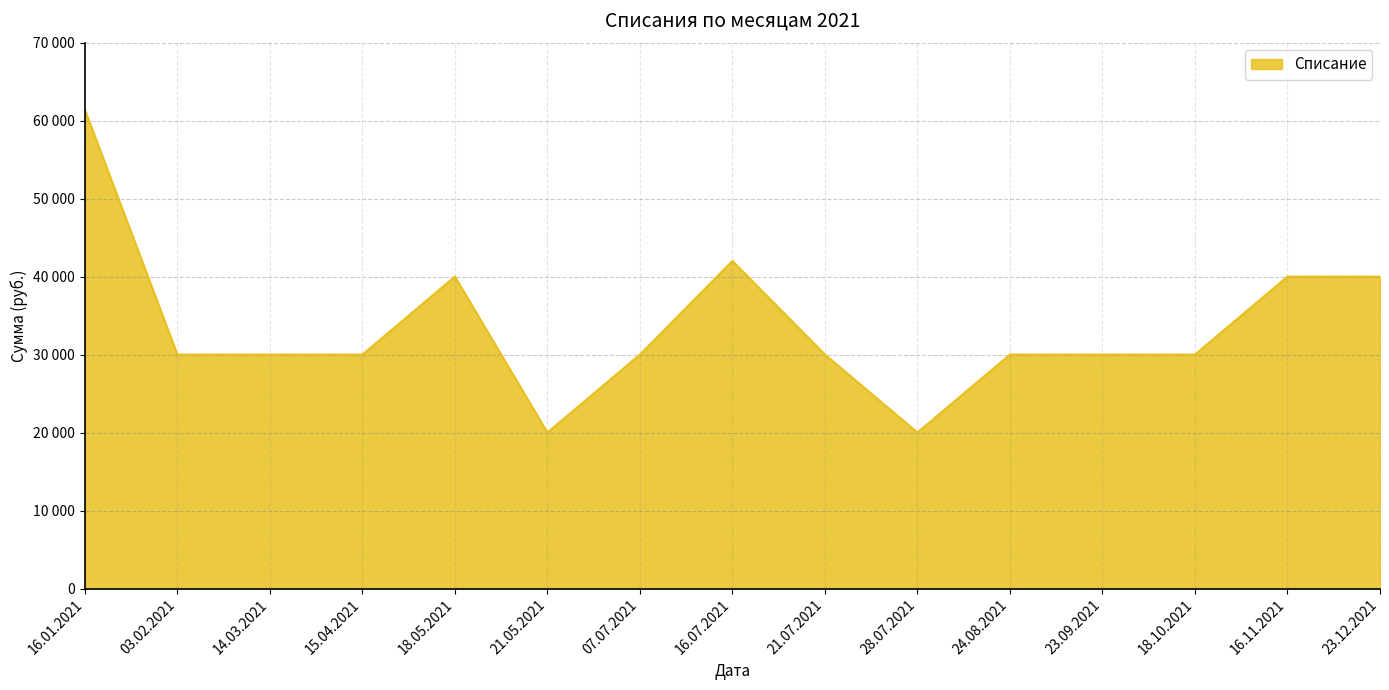

Reading right to left, what are all the values shown in this chart?

23.12.2021=40000	16.11.2021=40000	18.10.2021=30000	23.09.2021=30000	24.08.2021=30000	28.07.2021=20000	21.07.2021=30000	16.07.2021=42000	07.07.2021=30000	21.05.2021=20000	18.05.2021=40000	15.04.2021=30000	14.03.2021=30000	03.02.2021=30000	16.01.2021=61400